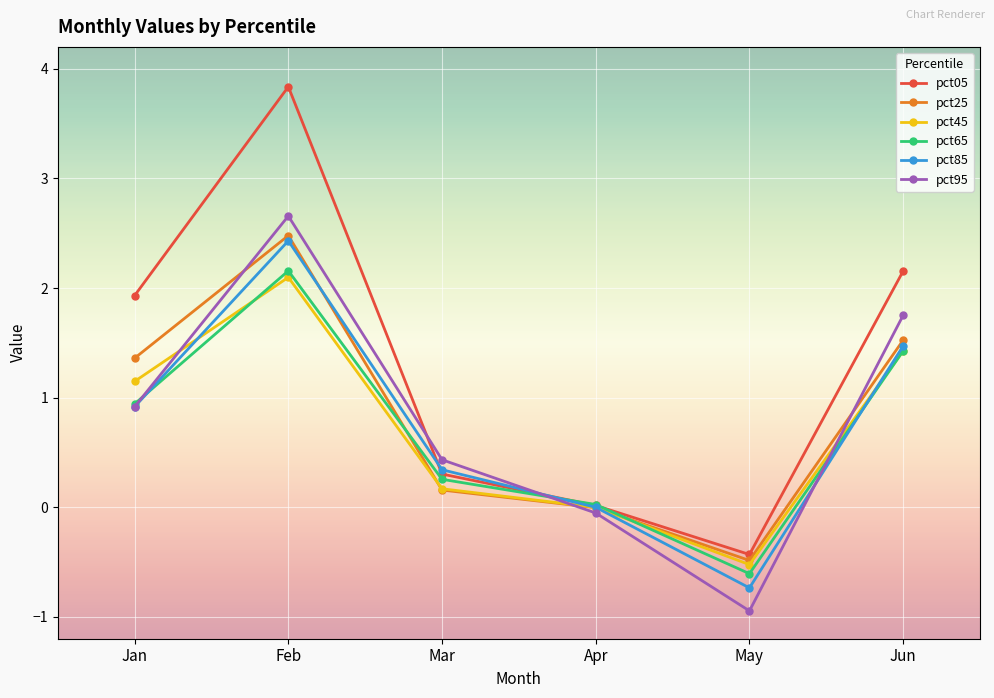

What is the difference between the maximum and minimum values in the pct85 series?

3.2